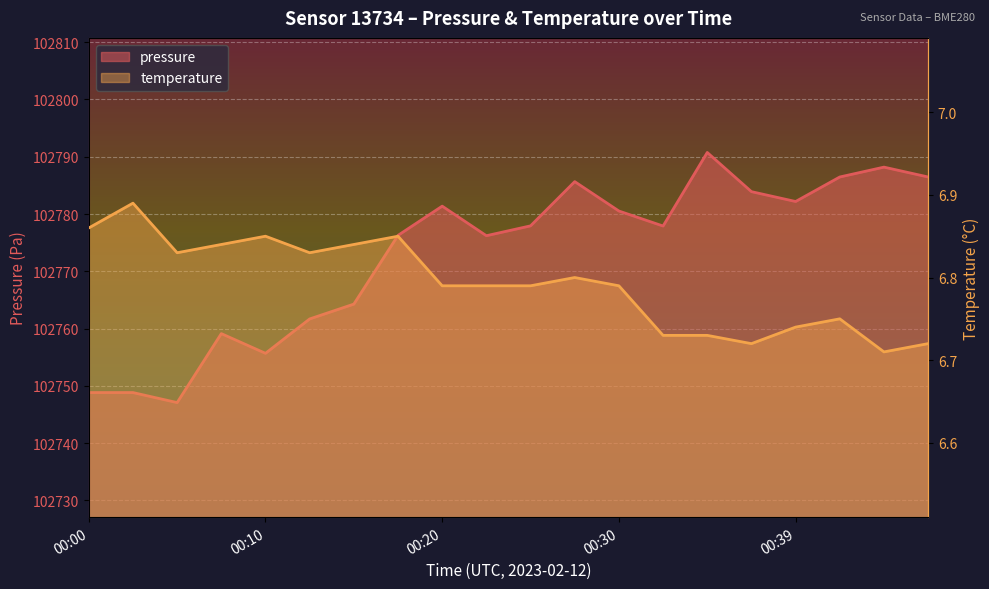

At which category is the sum across all series the highest?

00:34